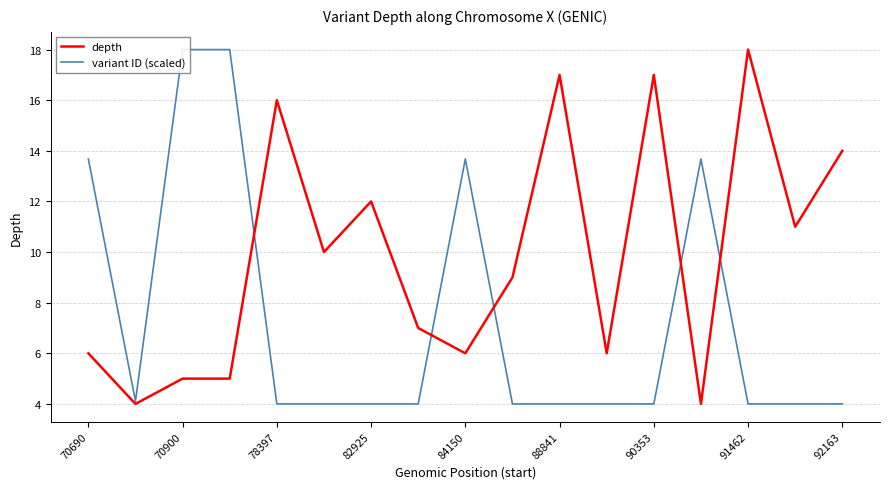

How many lines are shown in the chart?

2